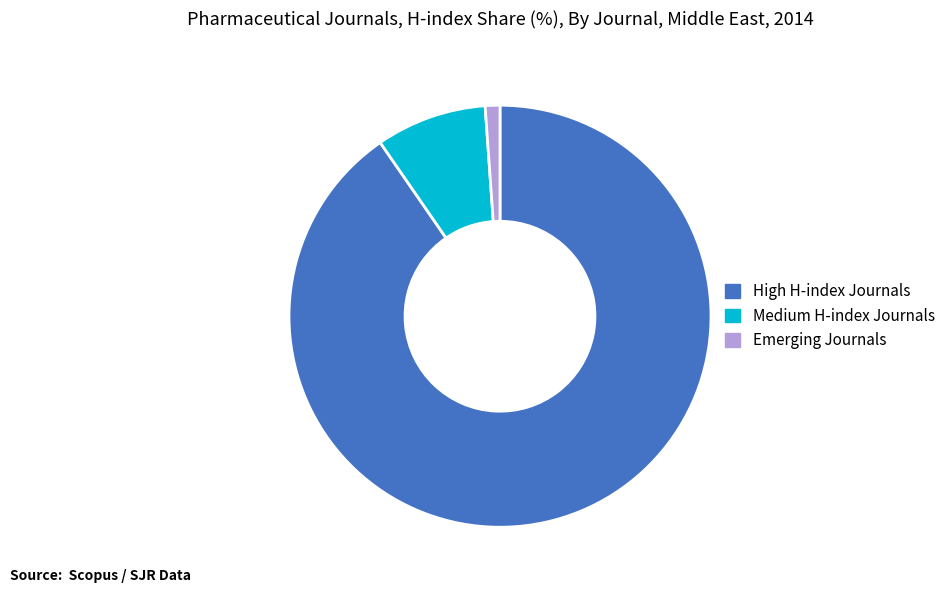

True or false: Medium H-index Journals accounts for 1% of the total.

False